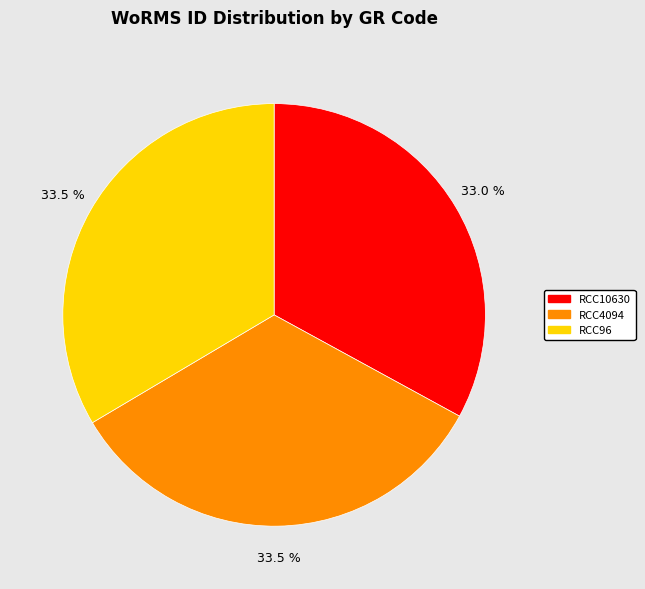

How many segments does this pie chart have?

3